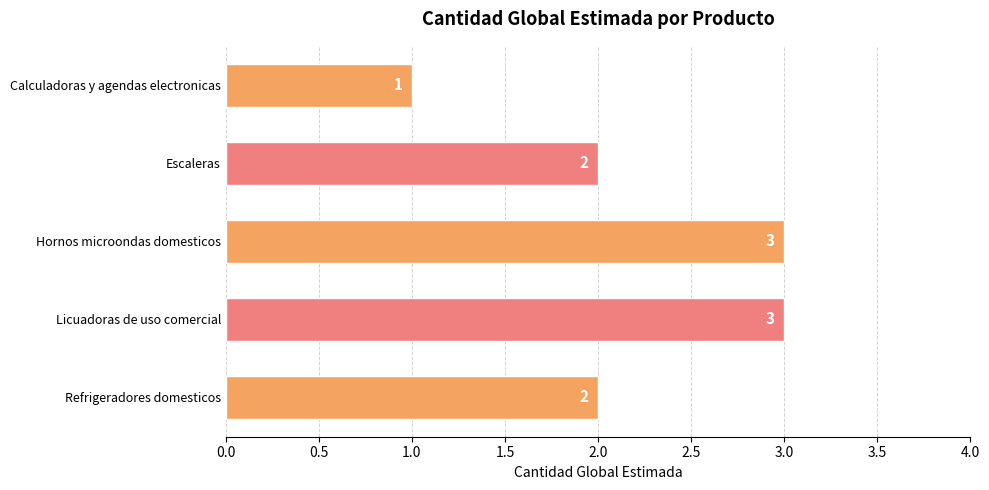

How many values are between 2 and 3?

4